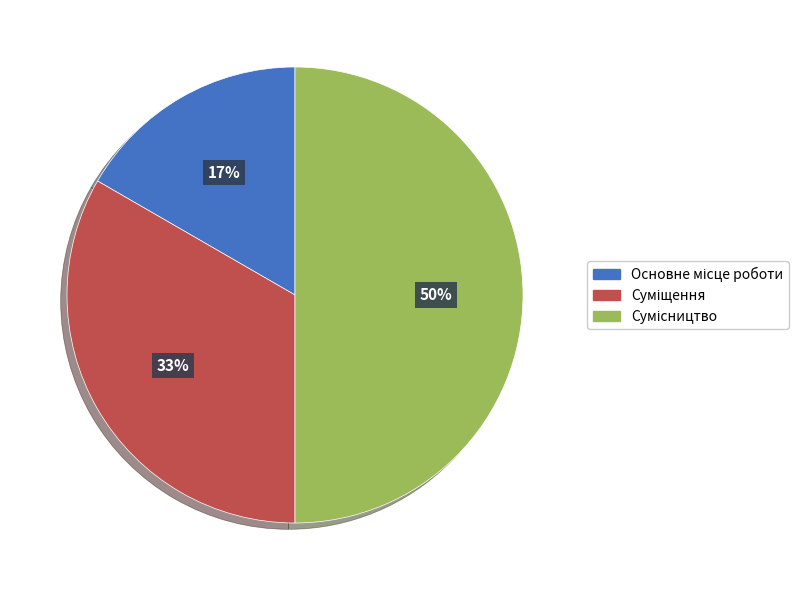

To the nearest percent, what is the difference between the largest and smallest slice percentages?

33%